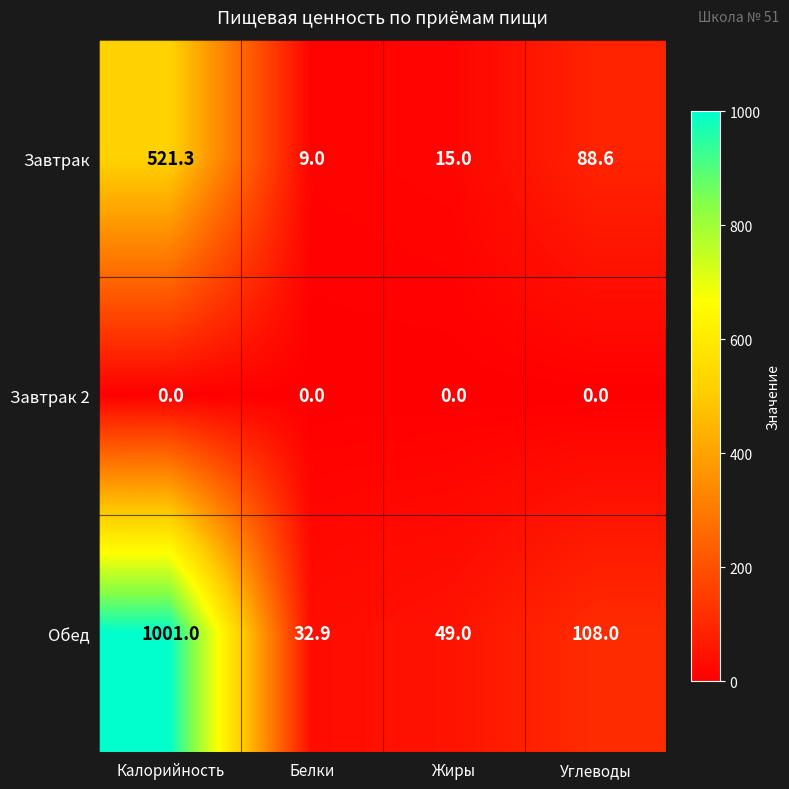

Where is Завтрак nearest to the value 265?

Углеводы